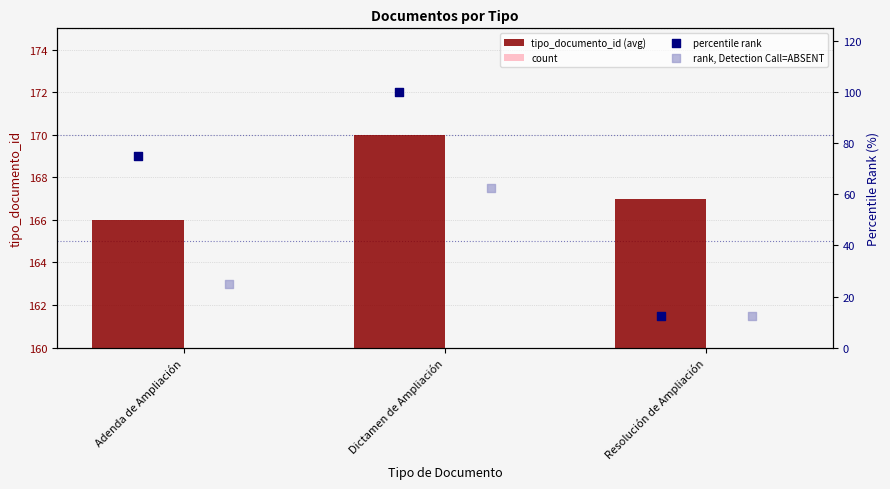

At which category is the sum across all series the highest?

Dictamen de Ampliación